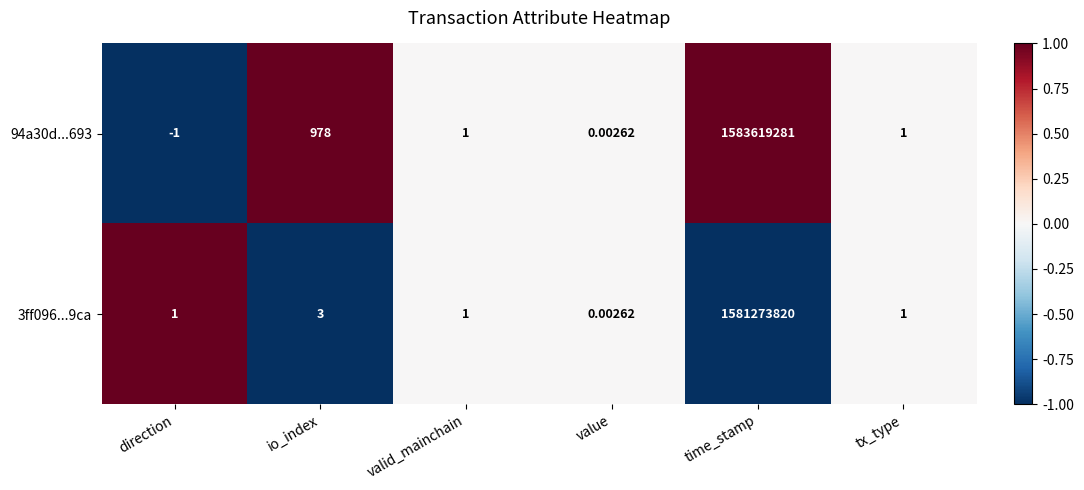

Which category has the highest value in the 94a30d...693 series?

time_stamp